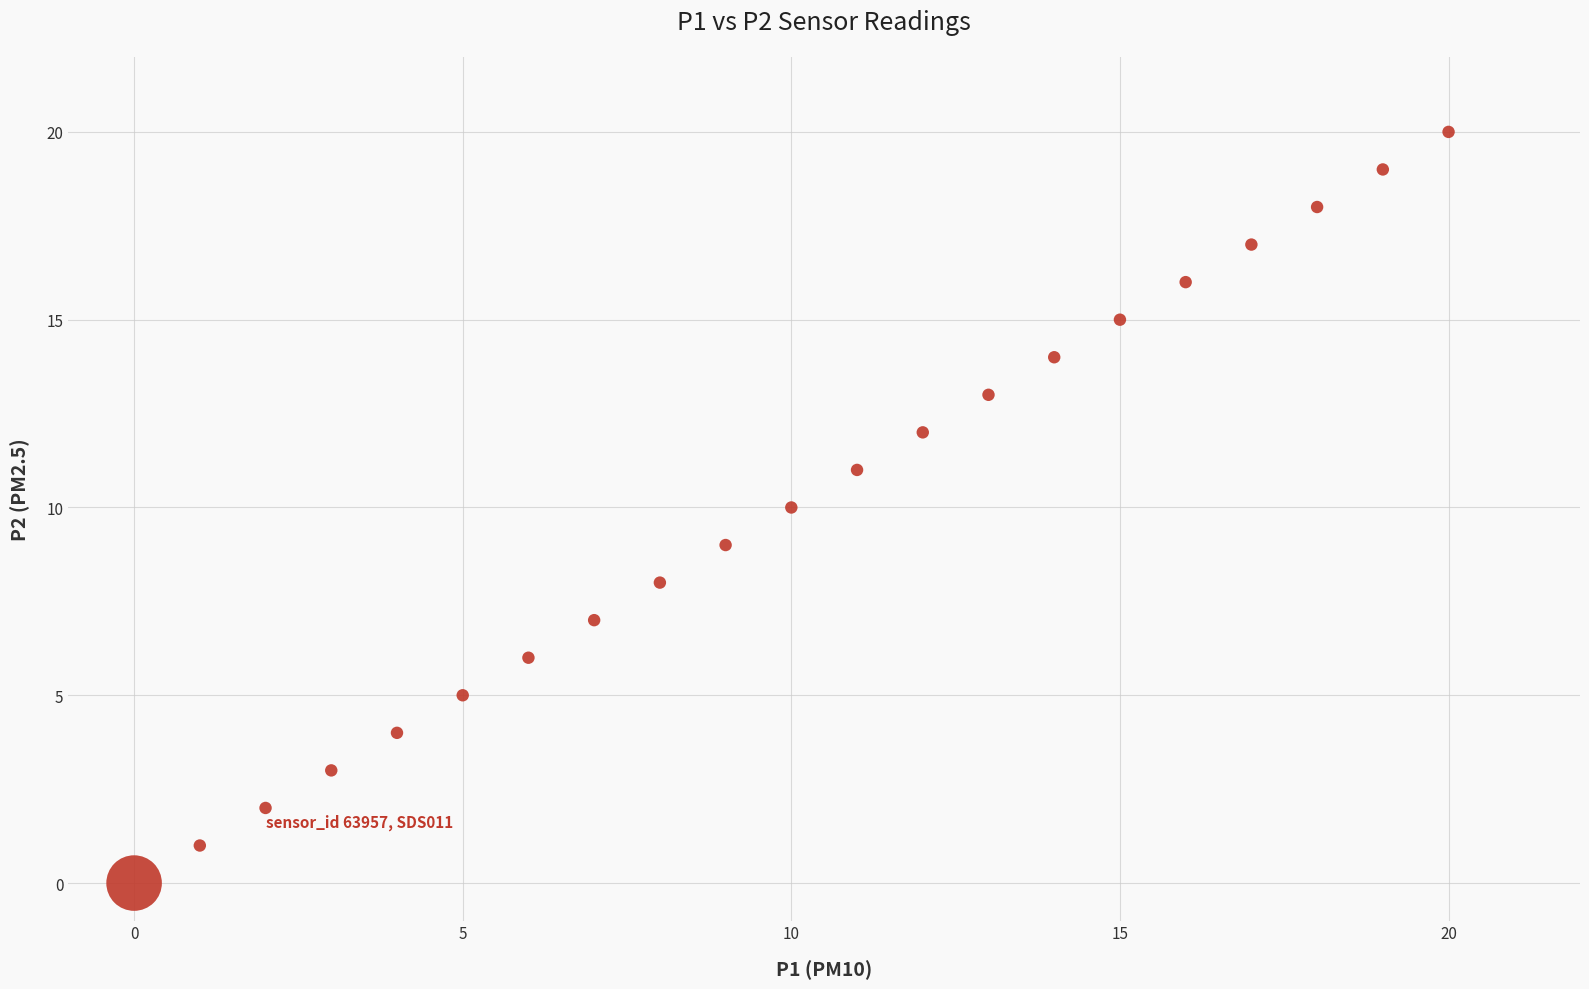

What is the range of Y values (max minus min)?

20